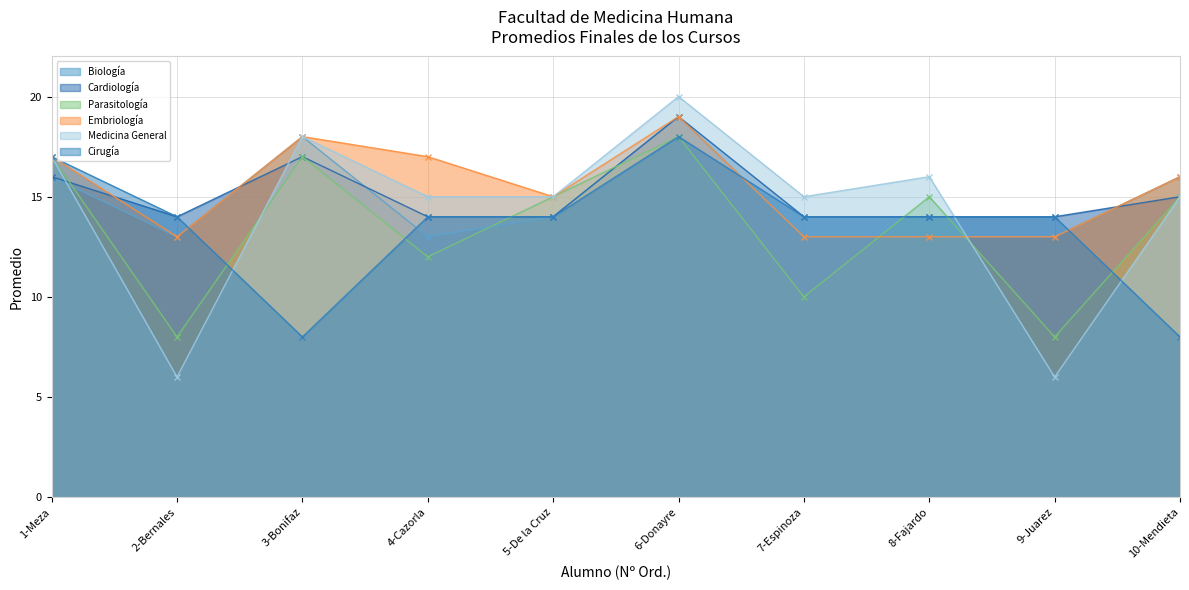

After their last crossing, which series has the higher values: Medicina General or Biología?

Biología